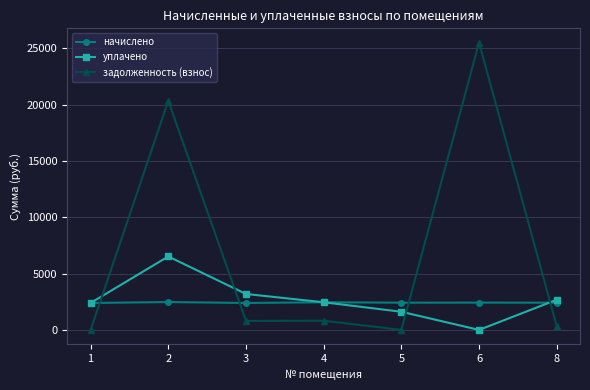

Where is the first local maximum for задолженность (взнос)?

2